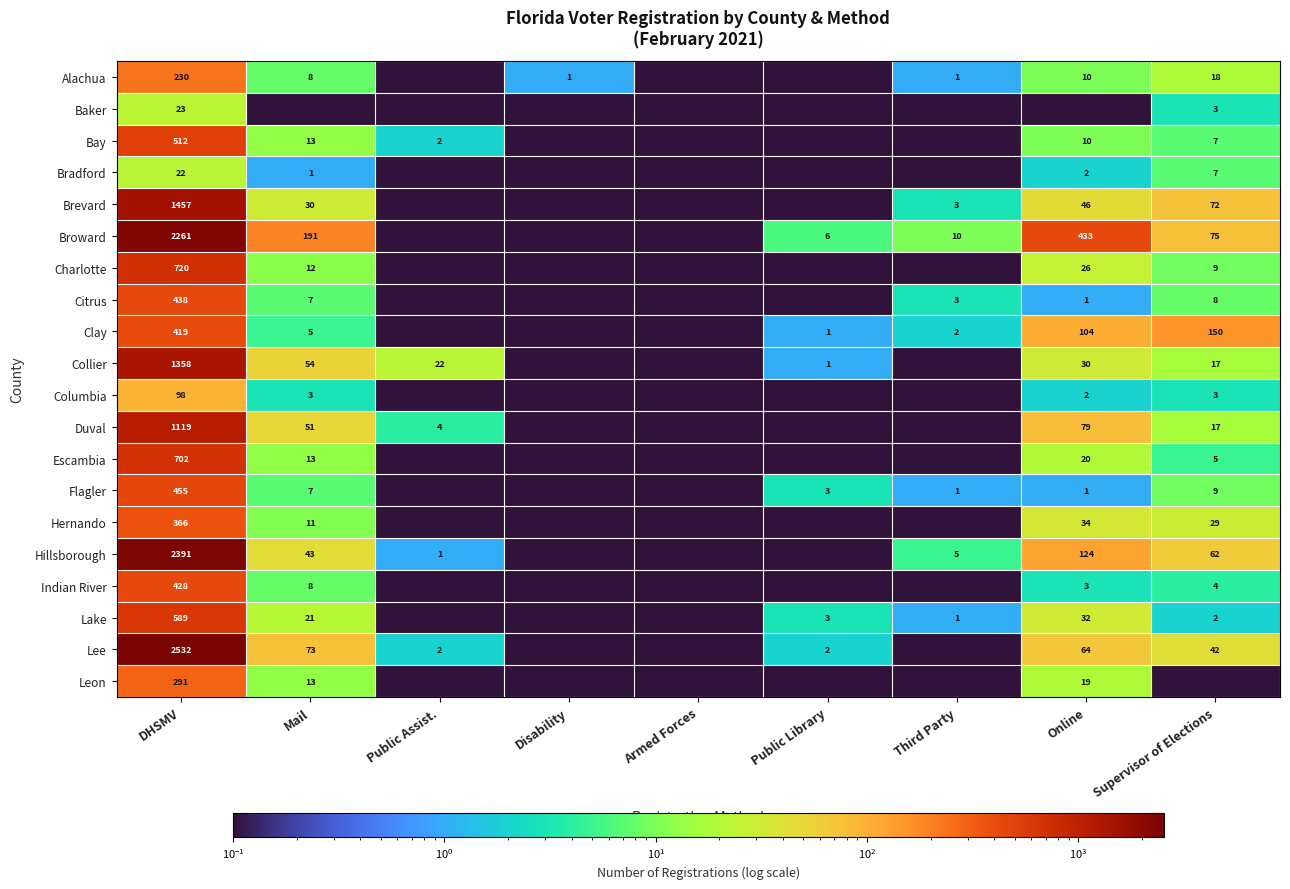

What is the smallest value displayed?

0.1